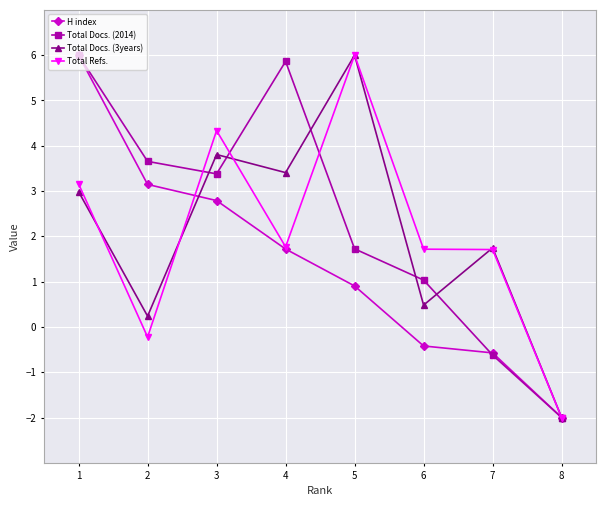

What is the highest value of the Total Refs. series?

6.0